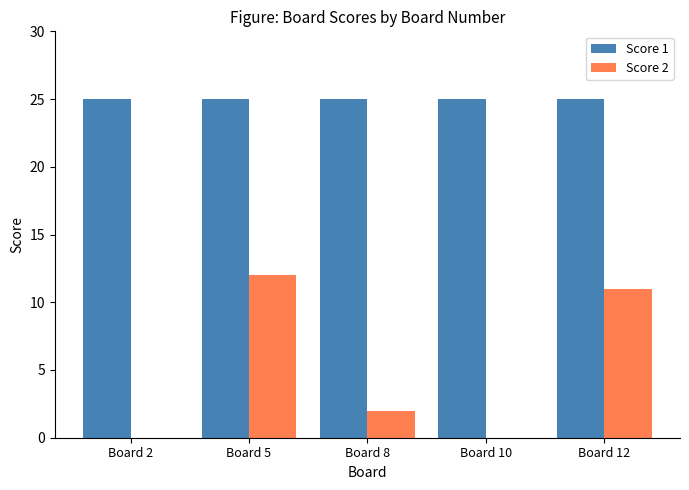

What is the total value across all series at Board 8?

27